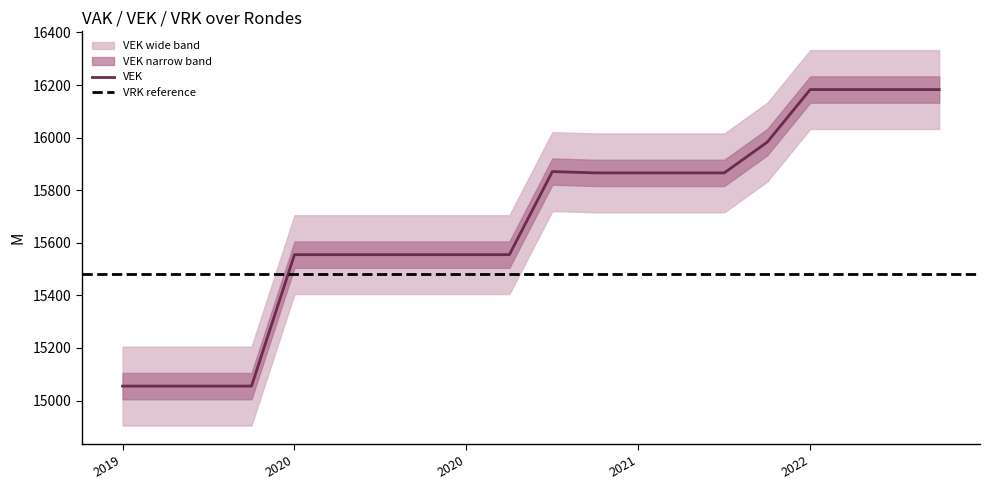

True or false: there are more than 2 points higher than both neighbors.

False